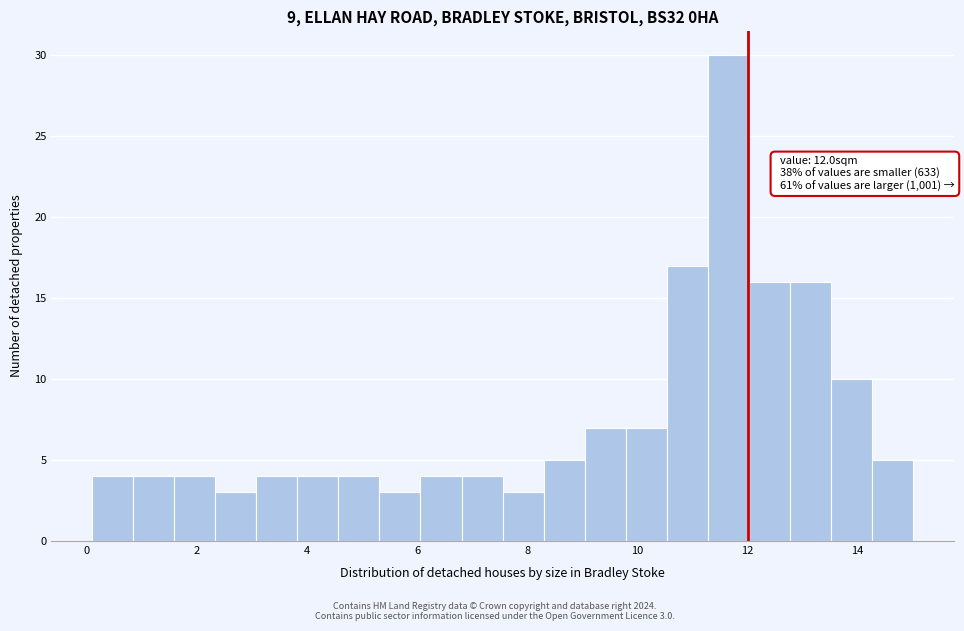

Around what value on the x-axis is the tallest bar? Give the approximate position of its centre, as read against the axis.

11.6